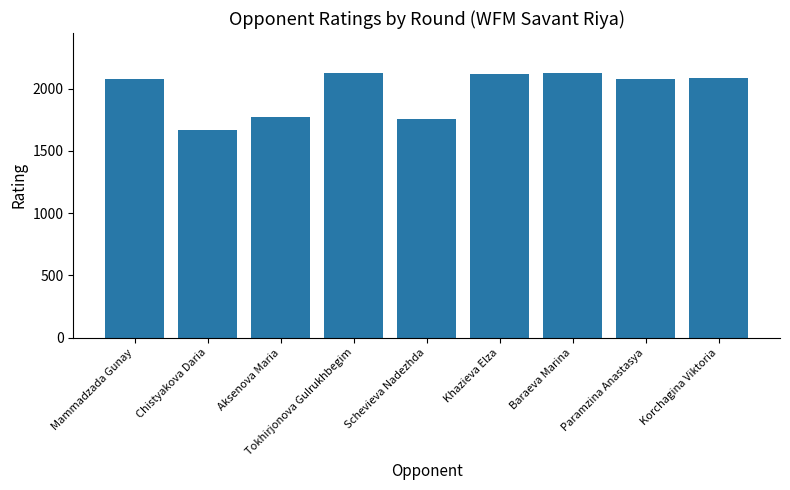

What is the sum of the values at Aksenova Maria and Paramzina Anastasya?

3848